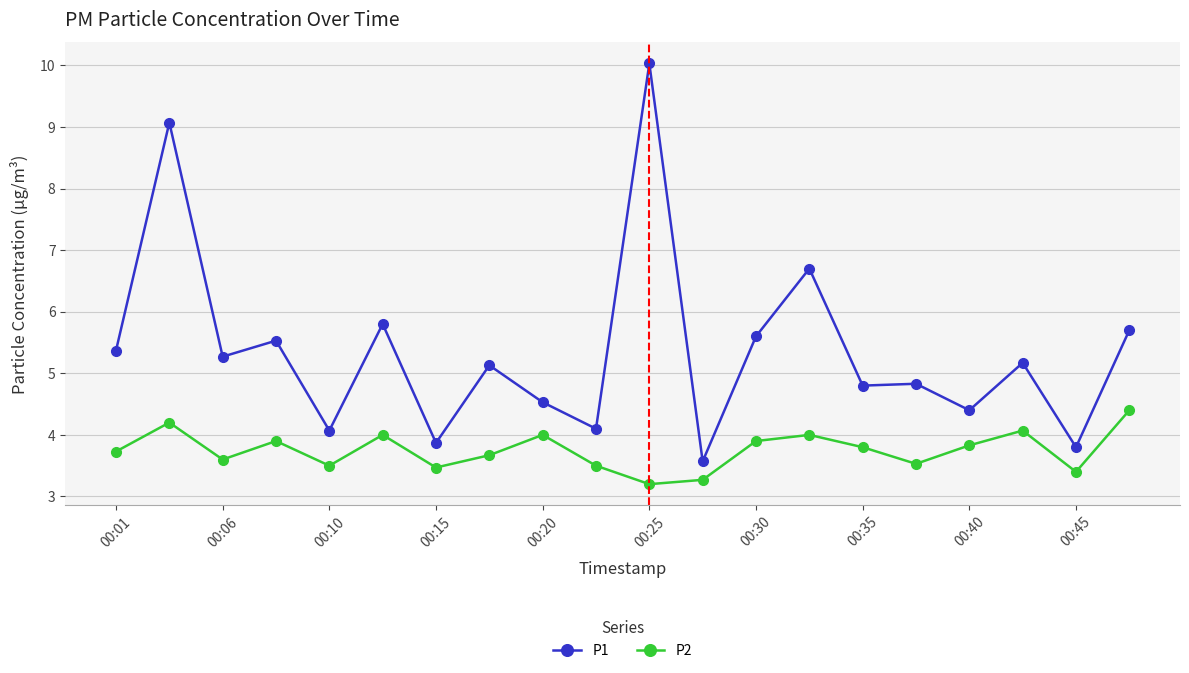

True or false: P2 has more than 1 interior local peaks.

True